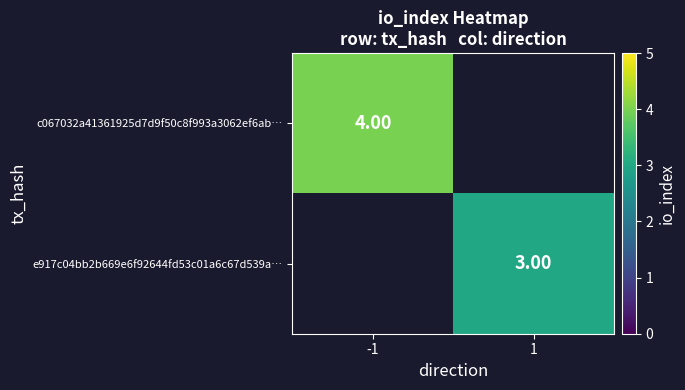

Count the number of data series in this chart.

2